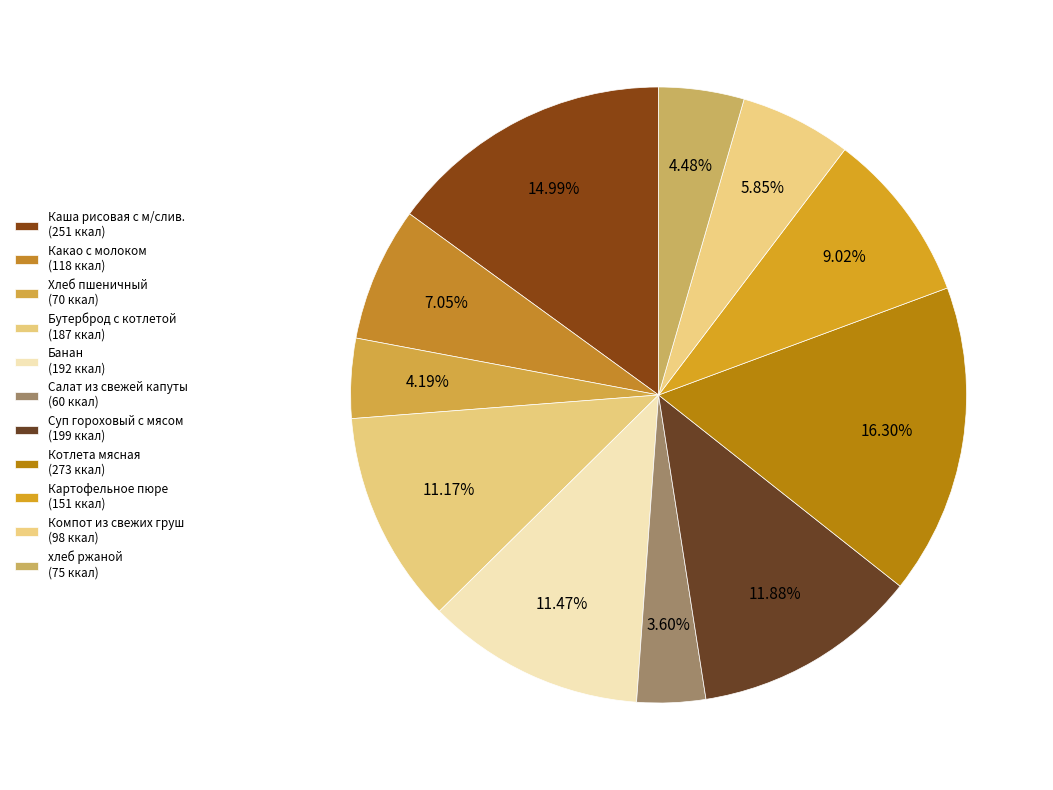

To the nearest percent, what is the difference between the хлеб ржаной and Салат из свежей капуты slice percentages?

1%